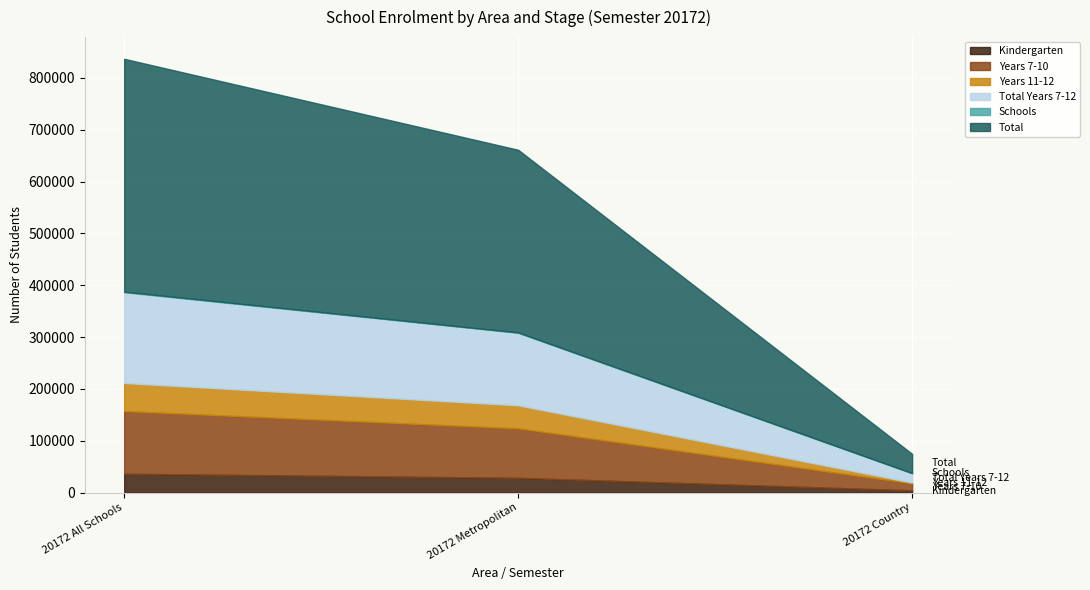

How many lines are shown in the chart?

6